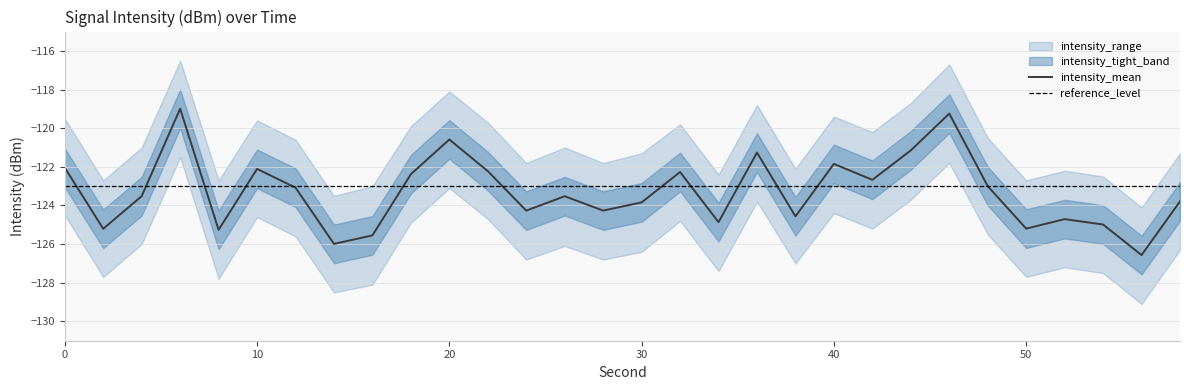

Is the value of intensity_upper at 8 greater than the value of intensity_lower at 38?

Yes